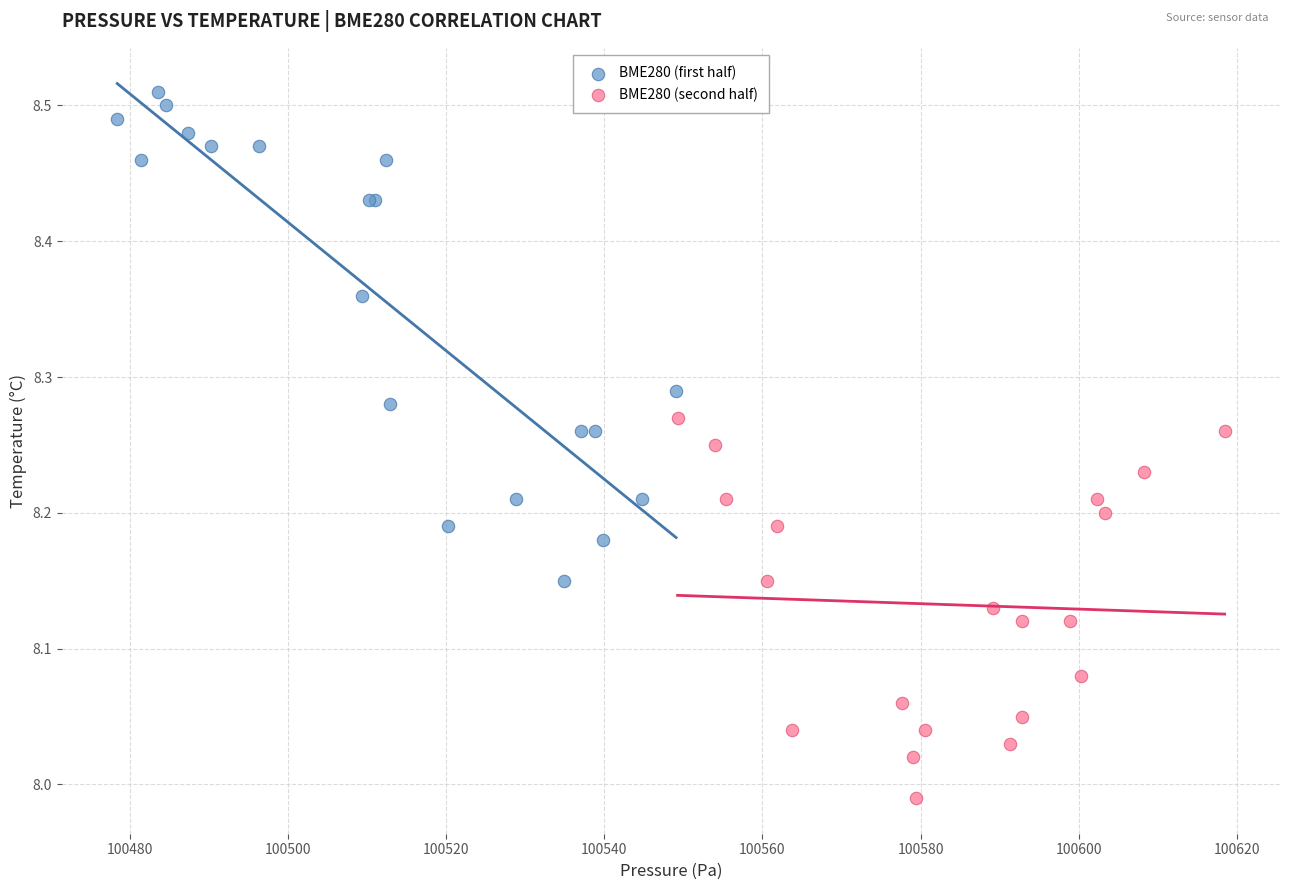

Which series contains the lowest Y value?

BME280 (second half)